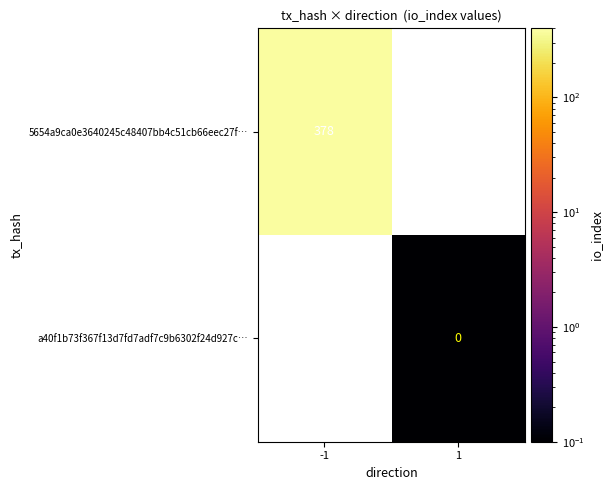

True or false: 5654a9ca0e3640245c48407bb4c51cb66eec27f… has a value of 678 at -1.

False